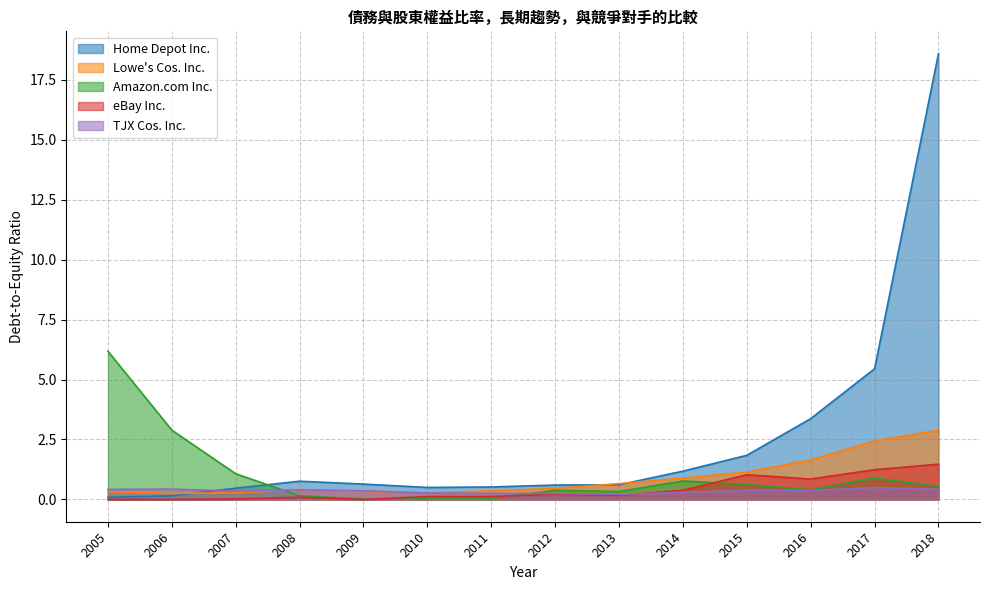

What is the value of the TJX Cos. Inc. point at the 8th from the left?

0.2